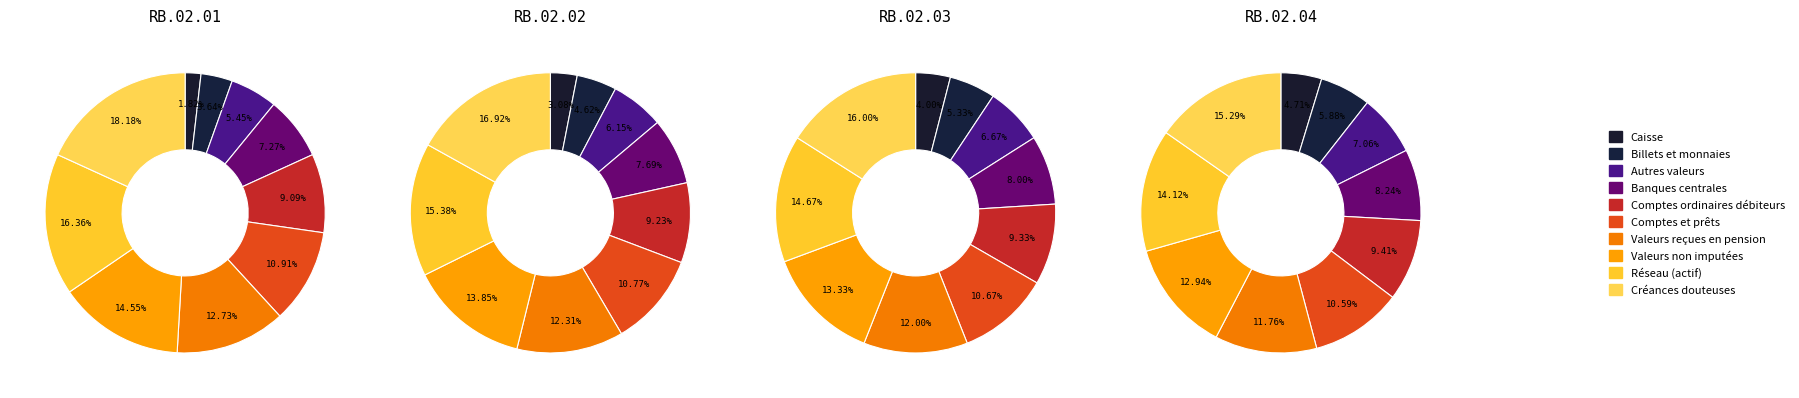

Count the number of slices in the pie.

10